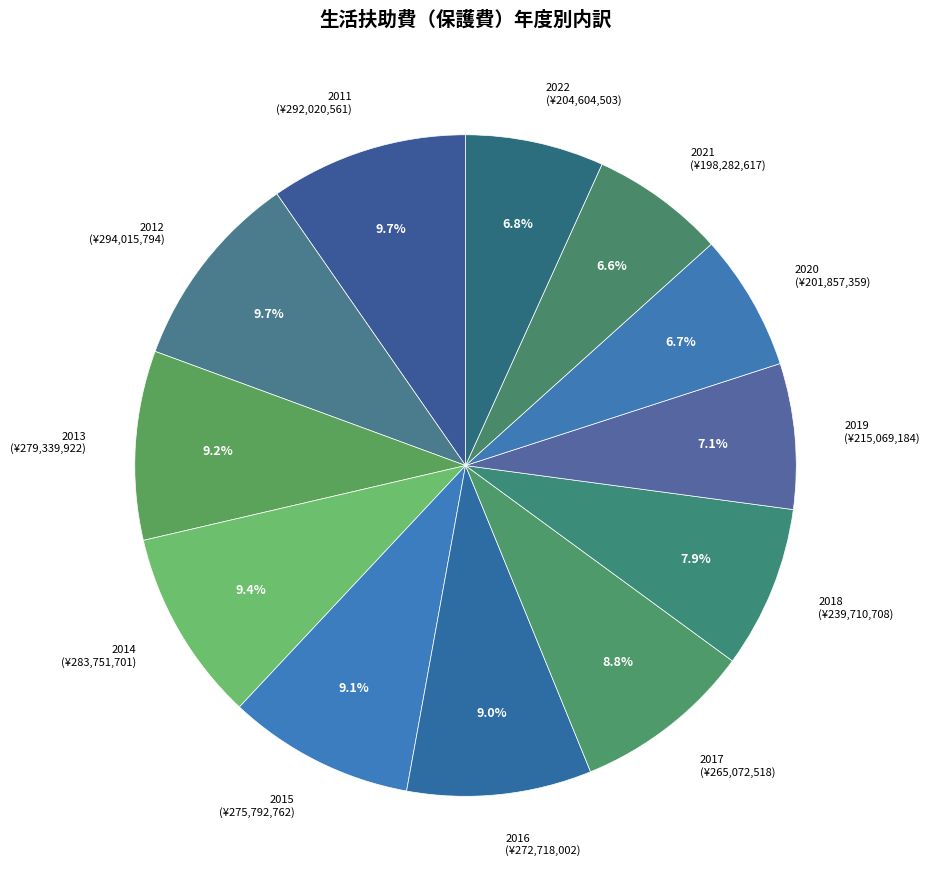

Is there any slice that represents more than half of the pie?

No